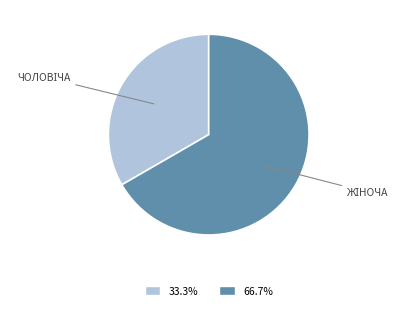

How many slices are in this pie chart?

2